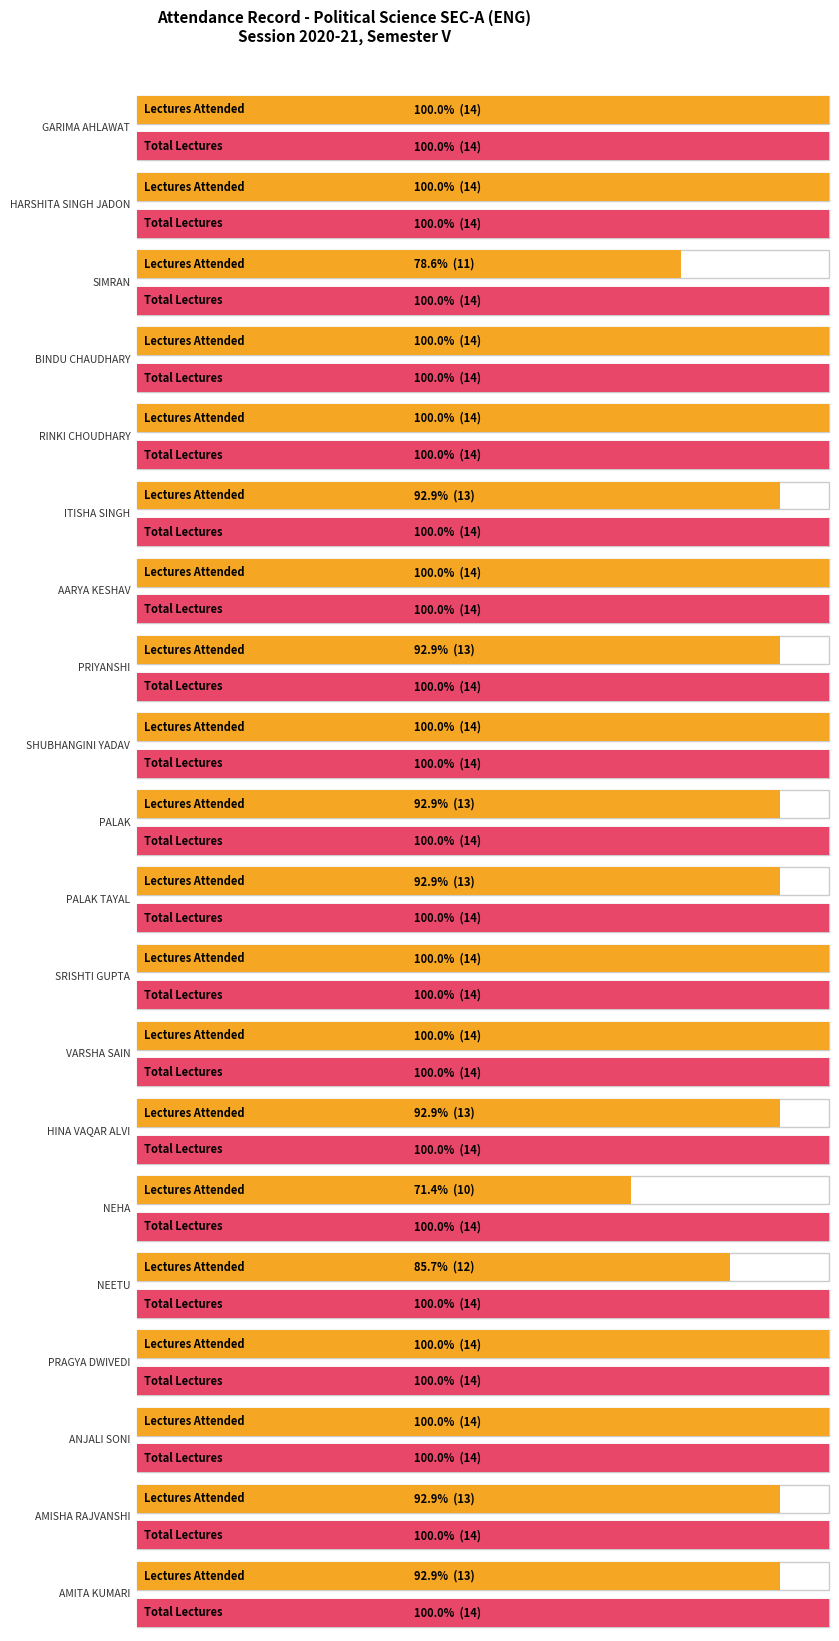

At 4, list the series in order from smallest to largest.

Lectures Attended, Total Lectures